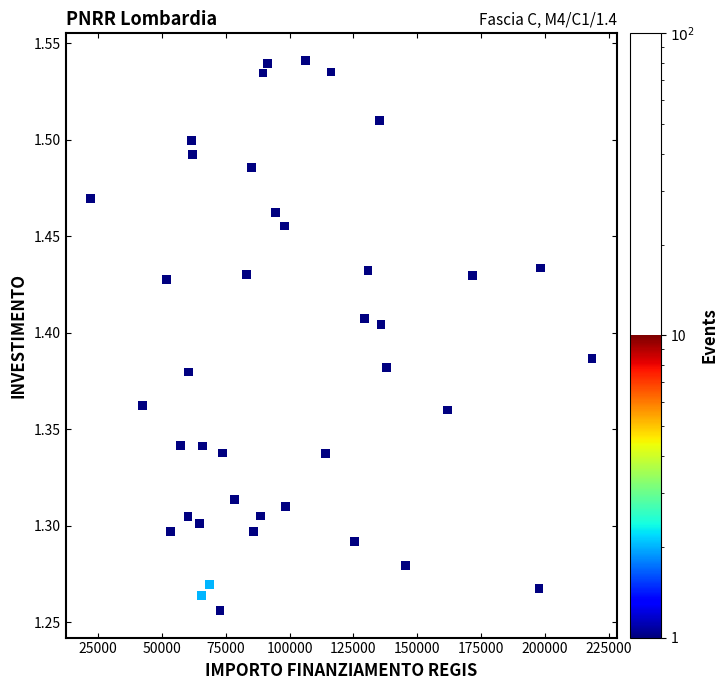

What is the range of Y values (max minus min)?

0.3